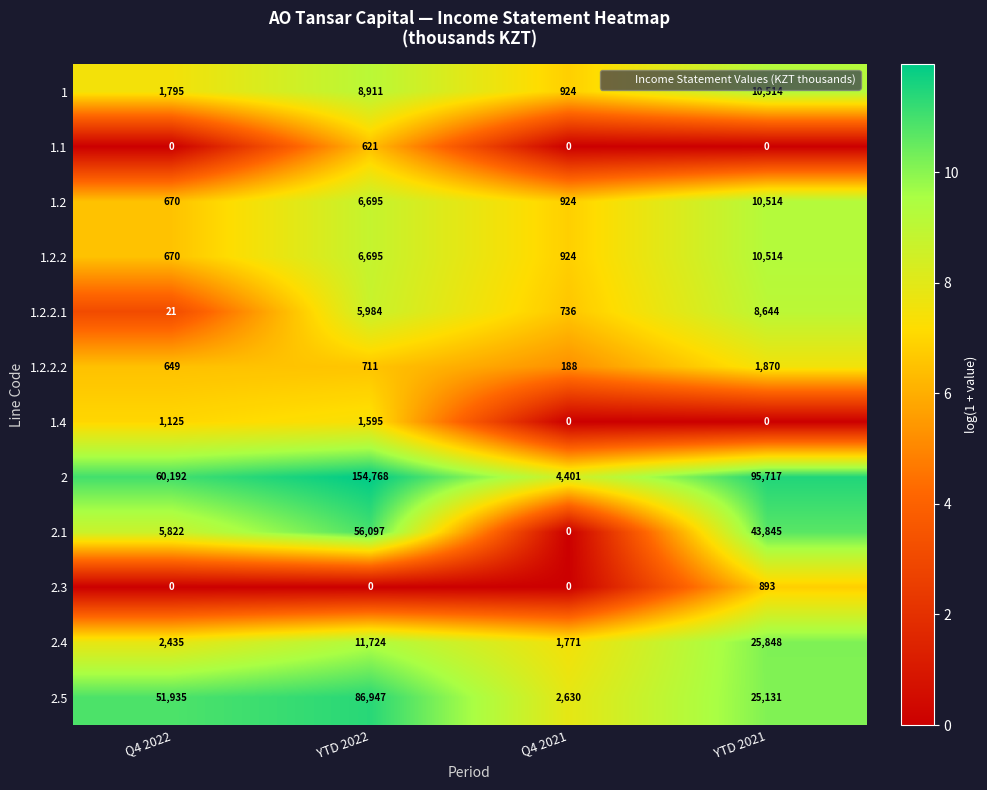

List the labels in order of 1.2 value, largest first.

YTD 2021, YTD 2022, Q4 2021, Q4 2022